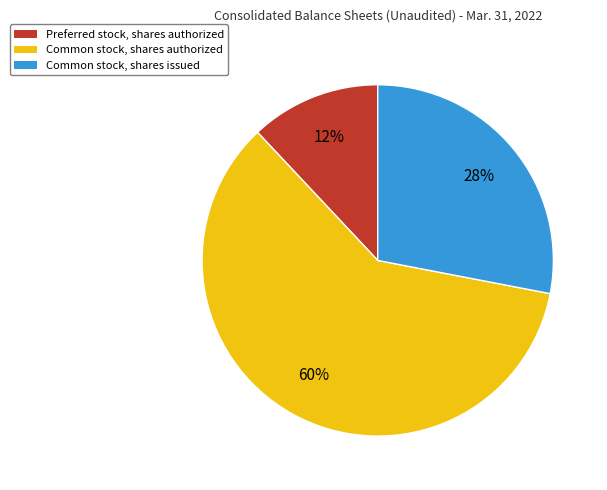

What is the smallest slice in the pie chart?

Preferred stock, shares authorized